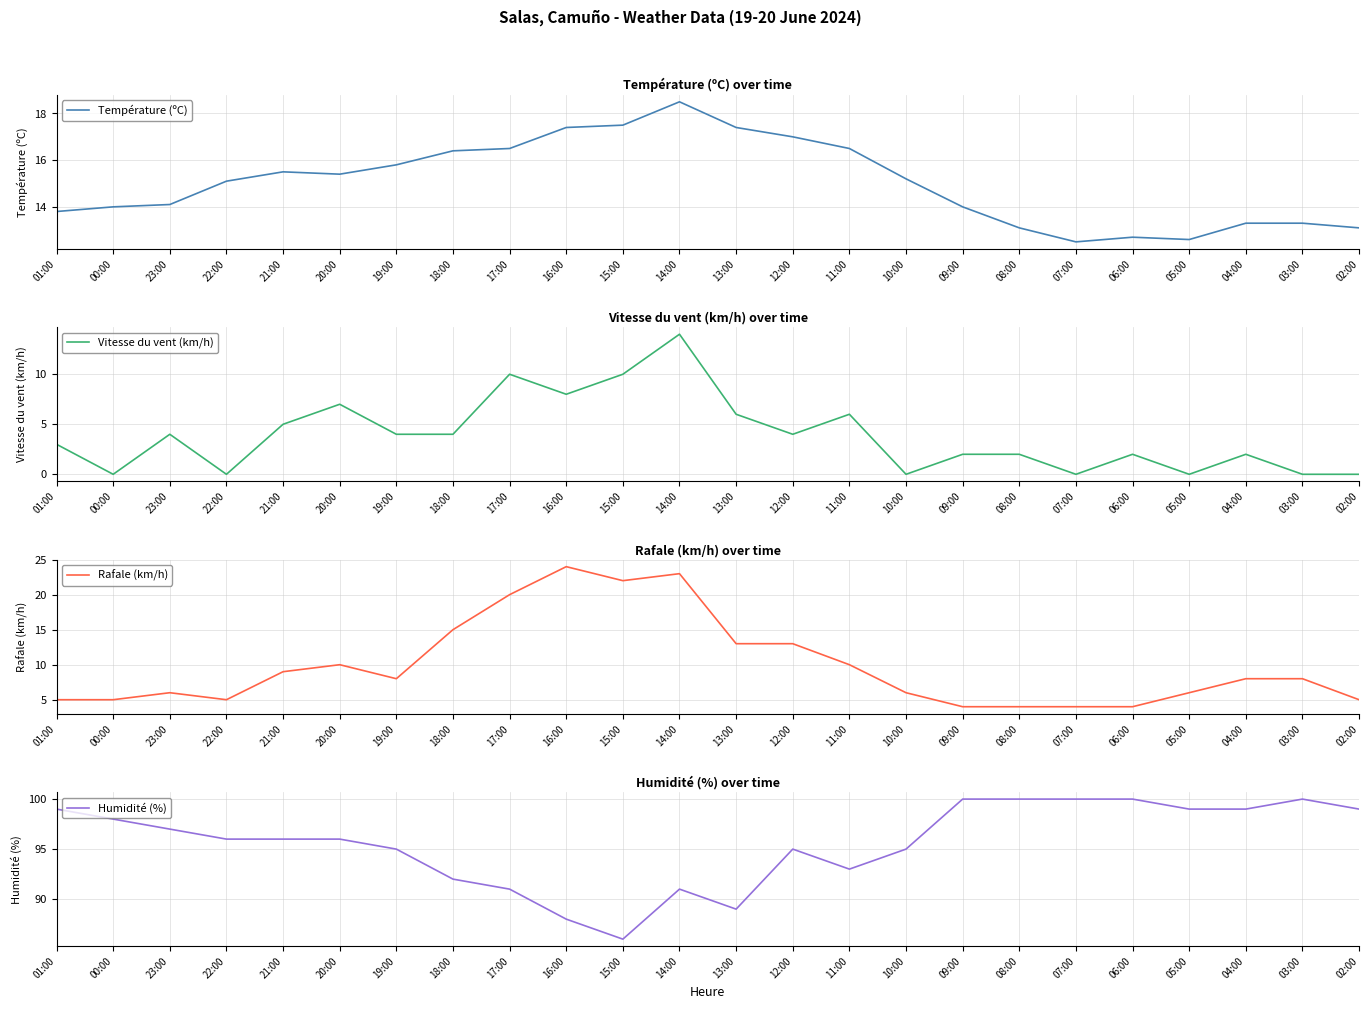

Is it true that Température (ºC) equals 10.6 at 19:00?

False